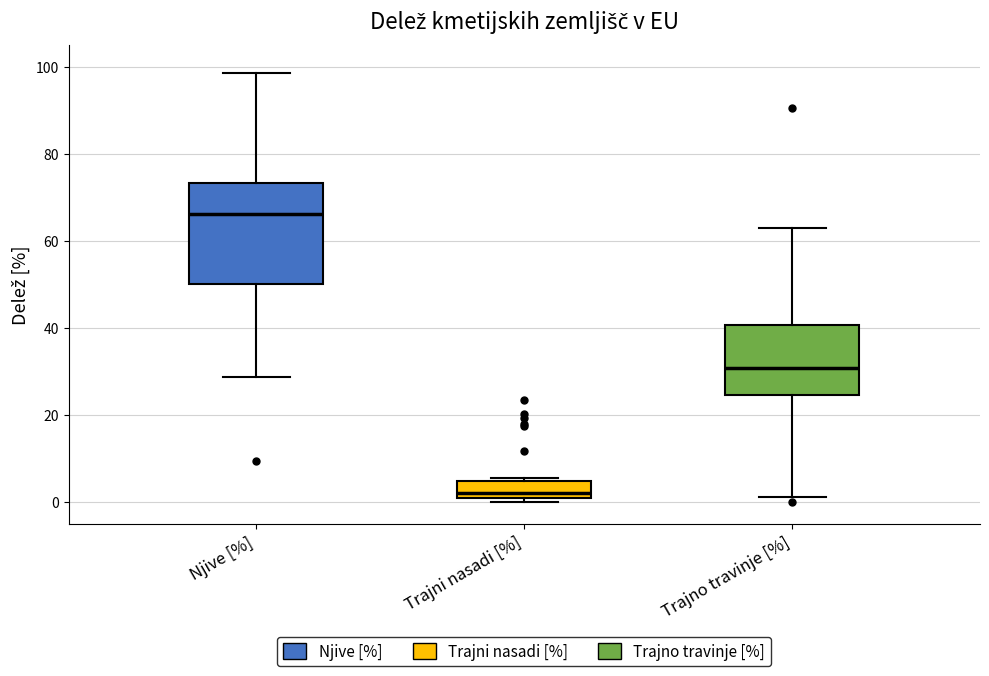

Which box's median line is the lowest?

Trajni nasadi [%]